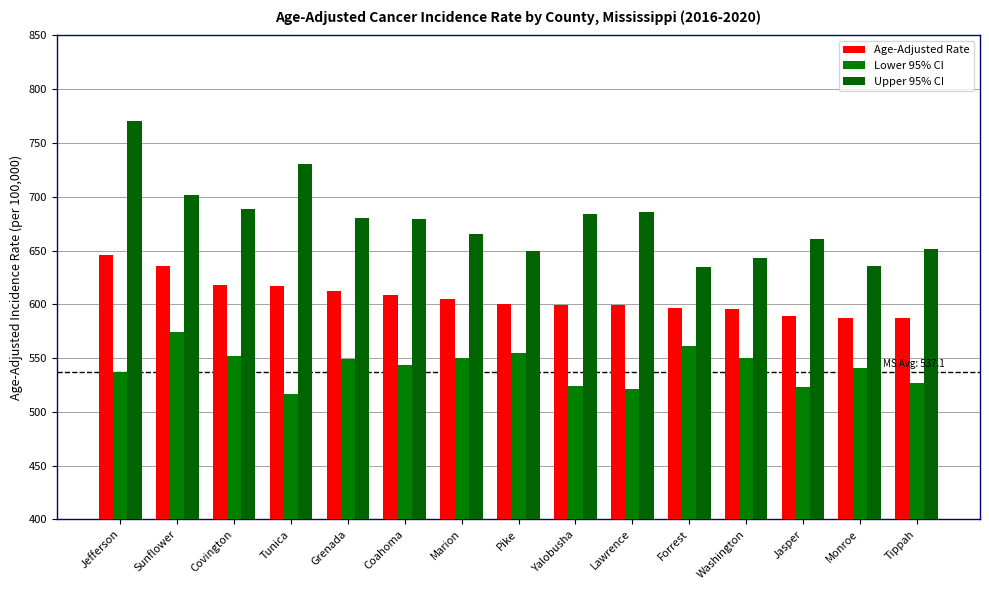

At which label does Lower 95% CI reach its minimum?

Tunica